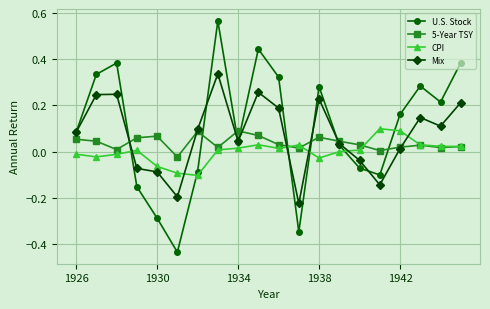

How many values in U.S. Stock are below zero?

7